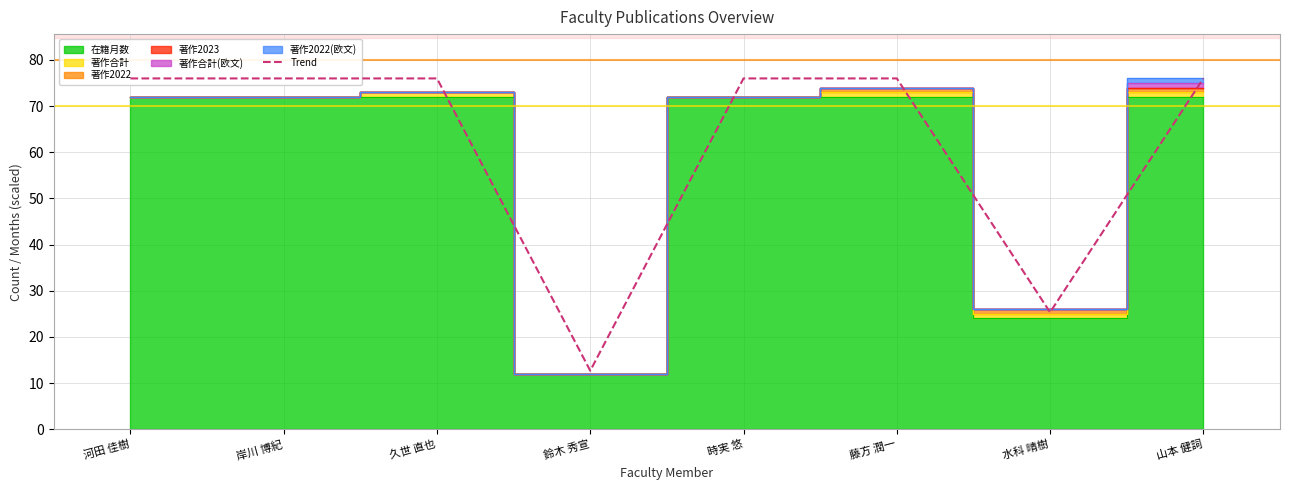

Does the chart display data point markers on the line(s)?

No